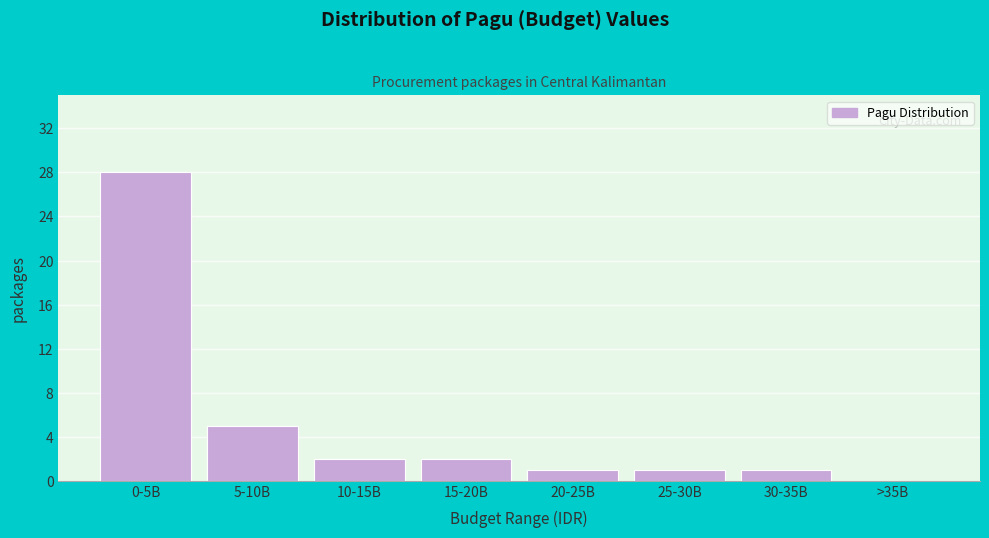

Reading left to right, extract all data points from this chart.

0-5B=28	5-10B=5	10-15B=2	15-20B=2	20-25B=1	25-30B=1	30-35B=1	>35B=0